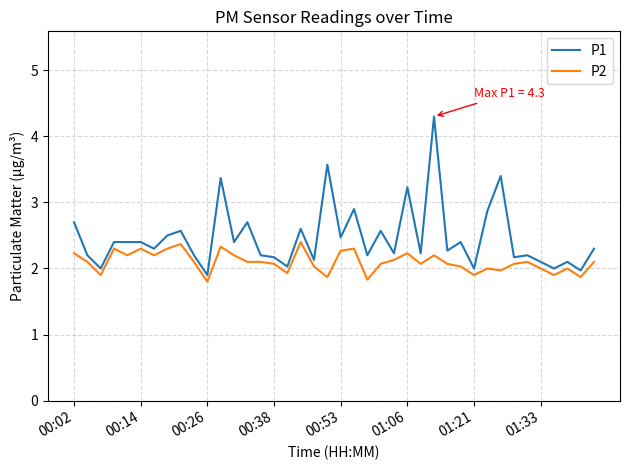

Rank the series by their average value, from highest to lowest.

P1, P2